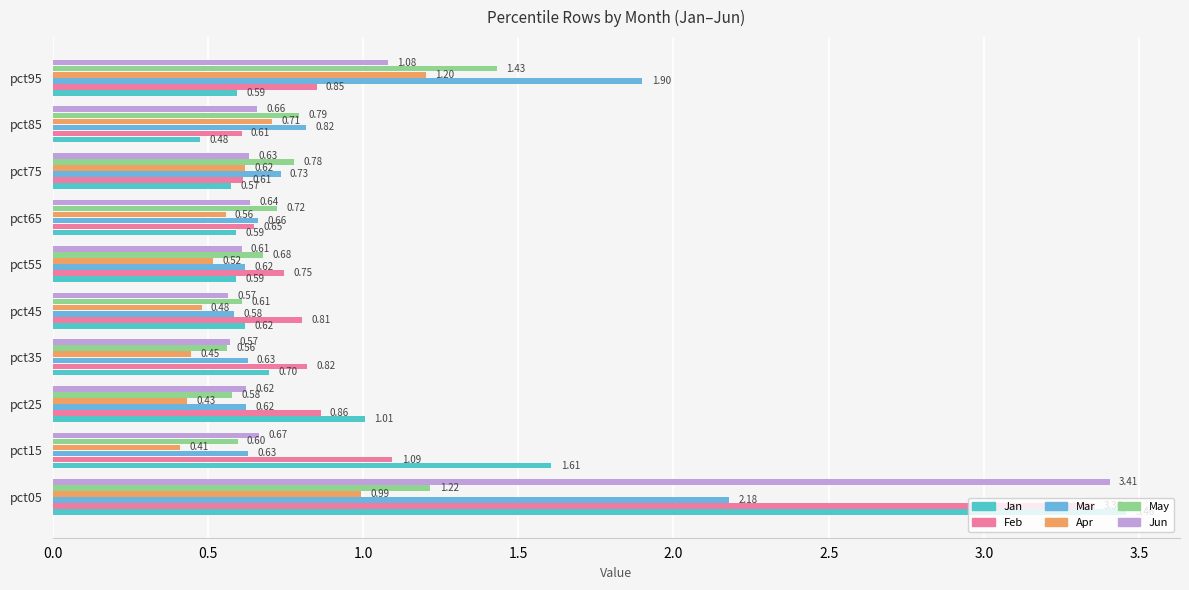

Between pct25 and pct35, which series saw the biggest shift?

Jan